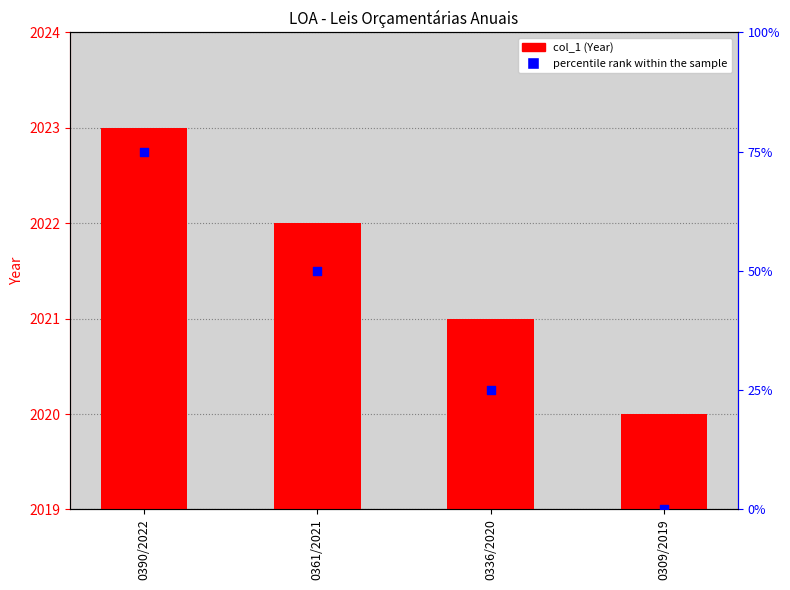

At which category is the sum across all series the highest?

0390/2022